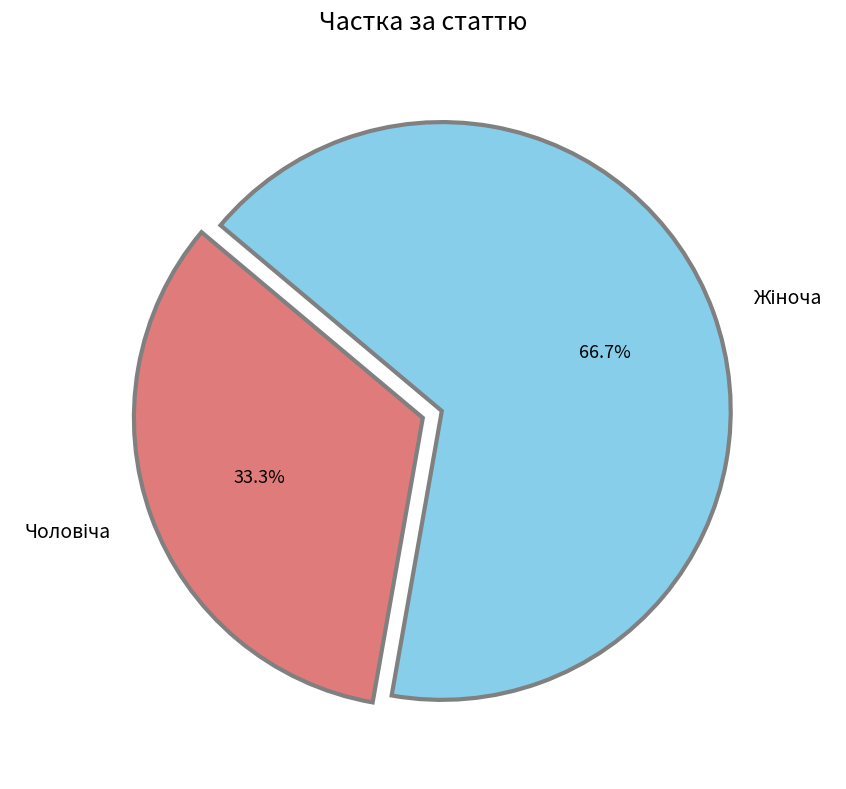

Is there any slice that represents more than half of the pie?

Yes